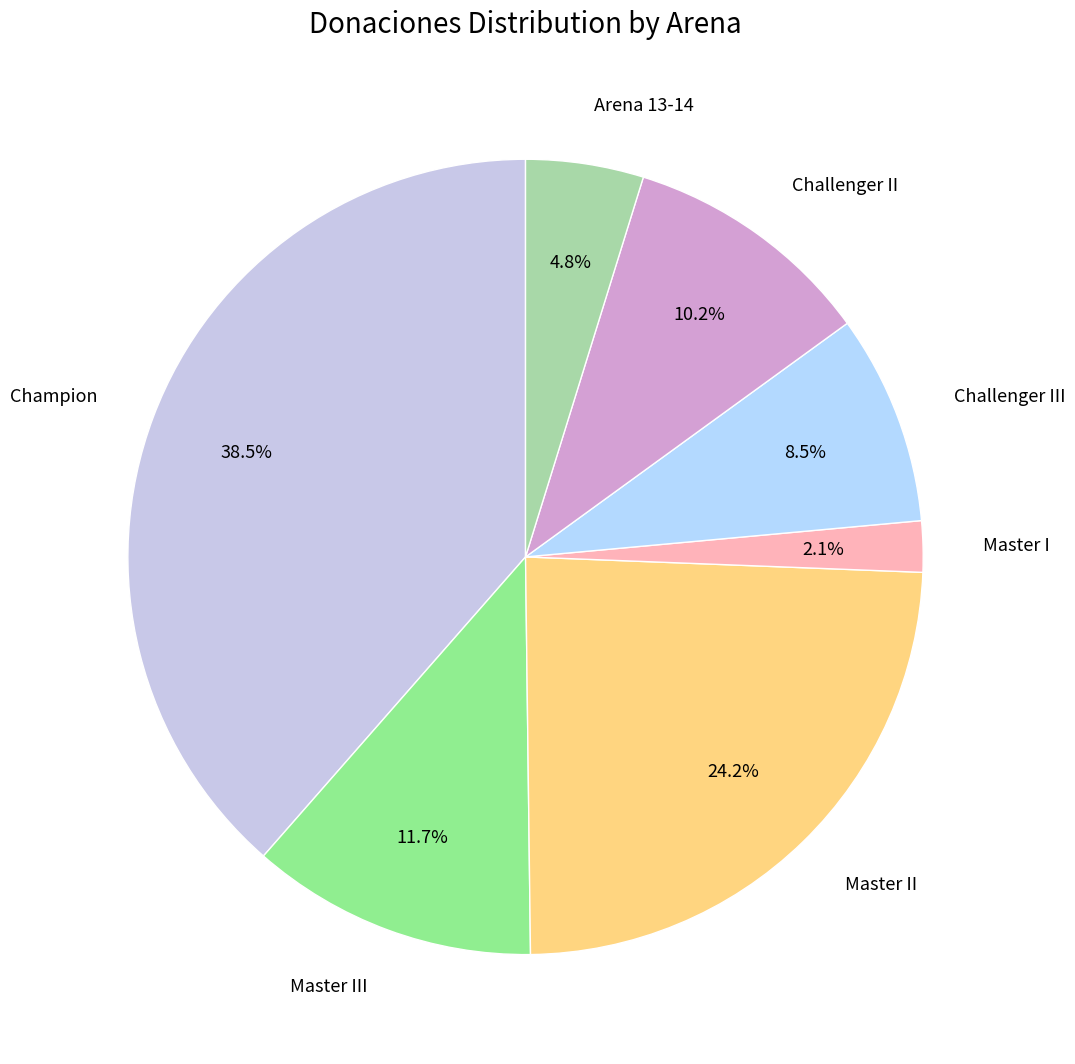

Does any single category account for the majority?

No